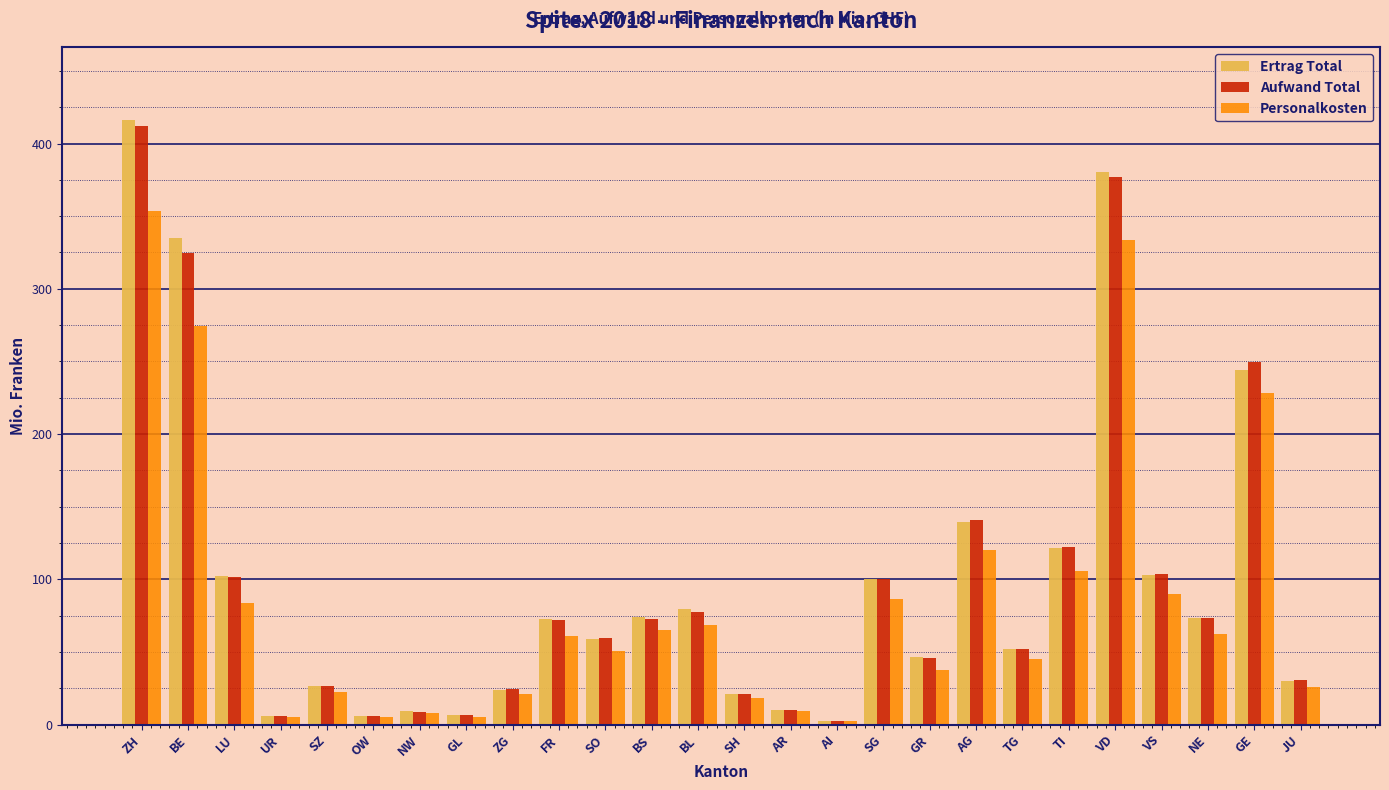

What is the difference between the maximum and second lowest values in the Personalkosten series?

348.4